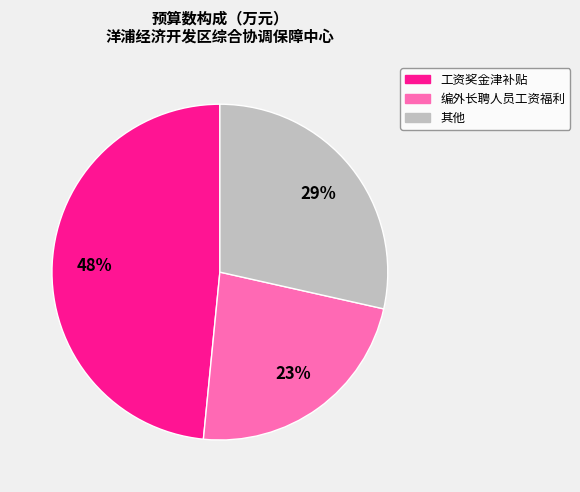

To the nearest percent, what is the difference between the largest and smallest slice percentages?

25%